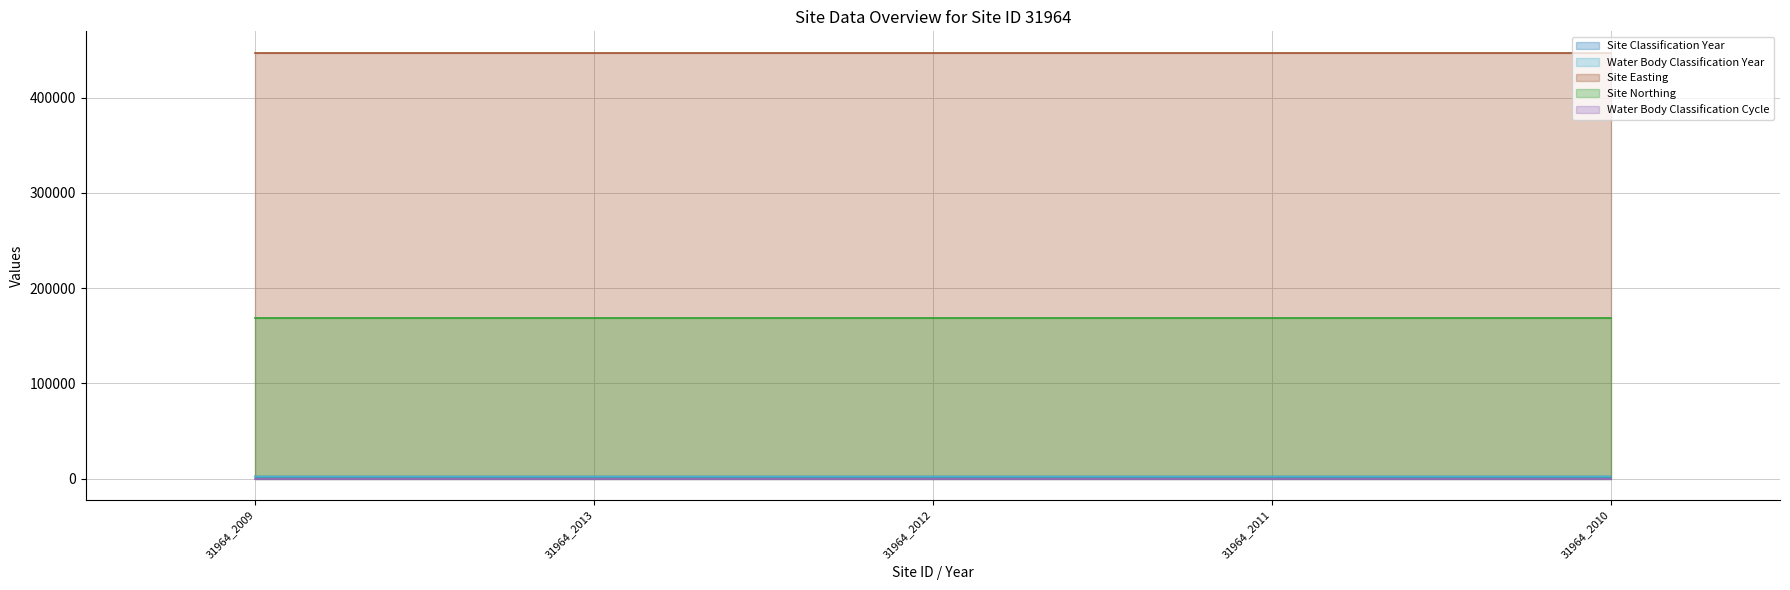

At which label does Site Classification Year reach its minimum?

31964_2009